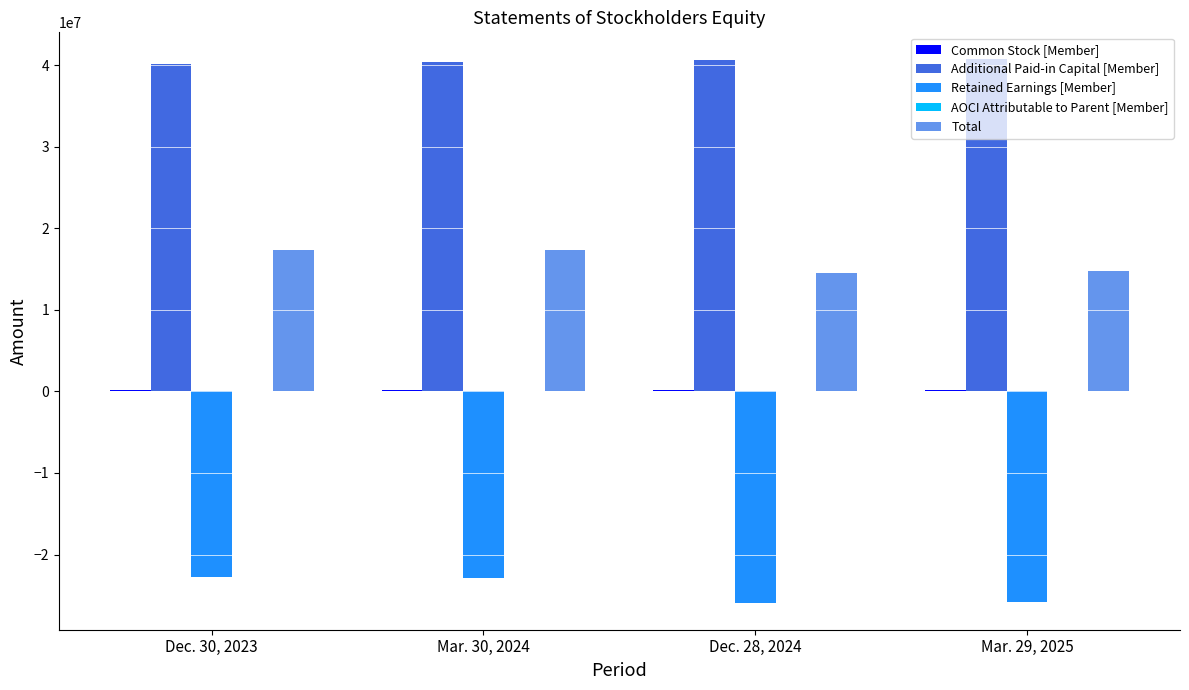

The value of Retained Earnings [Member] at Mar. 30, 2024 is -35058955. True or false?

False